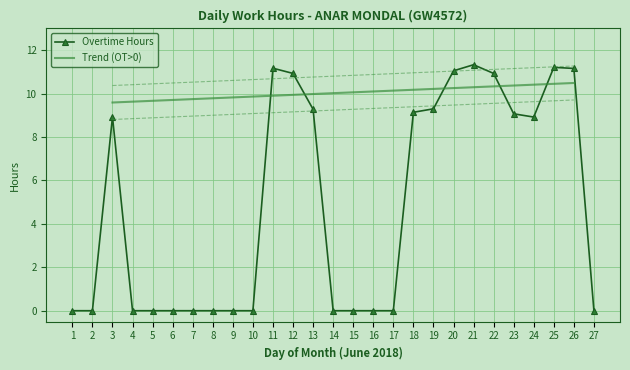

Reading right to left, transcribe all the data shown in this chart.

27=0.0	26=11.2	25=11.2	24=8.9	23=9.1	22=10.9	21=11.3	20=11.1	19=9.3	18=9.1	17=0.0	16=0.0	15=0.0	14=0.0	13=9.3	12=10.9	11=11.2	10=0.0	9=0.0	8=0.0	7=0.0	6=0.0	5=0.0	4=0.0	3=8.9	2=0.0	1=0.0